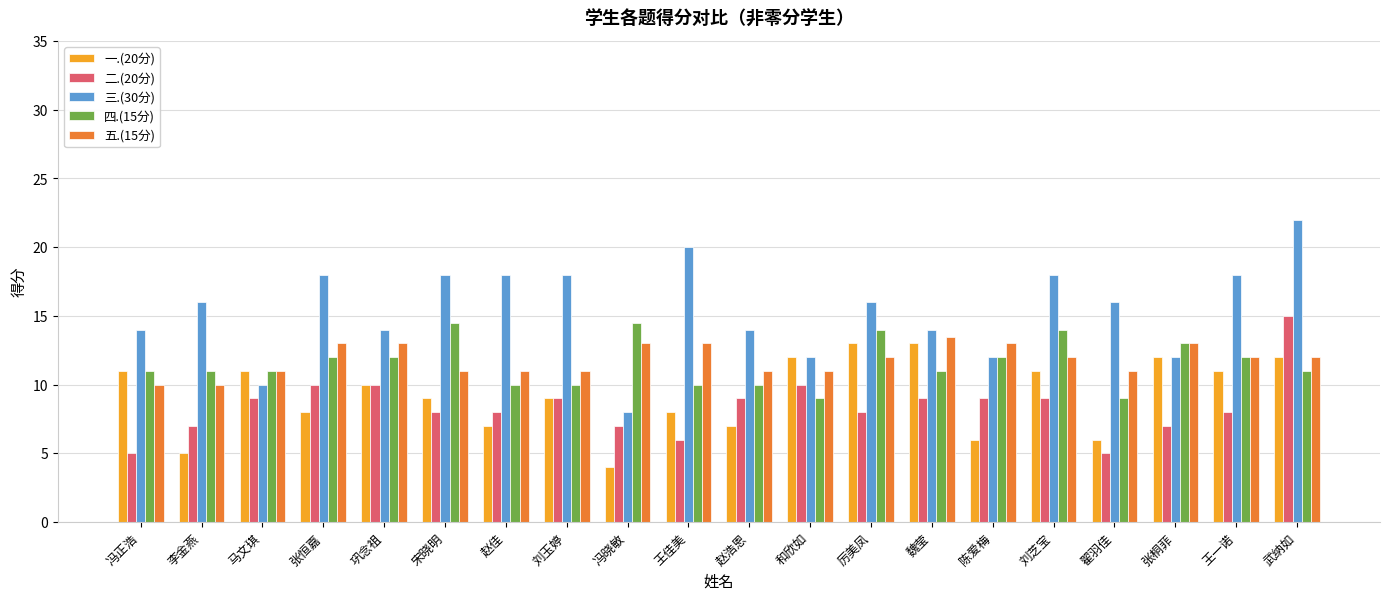

Which category has the highest value across all series?

武纳如